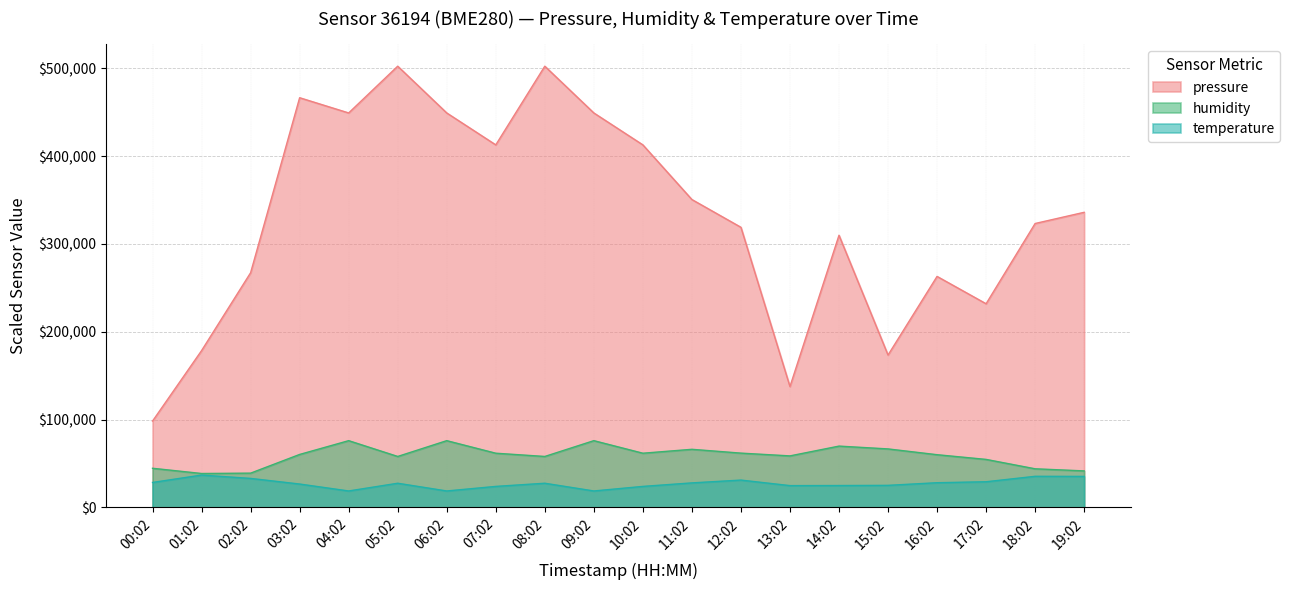

Reading left to right, list all the values displayed in this chart.

pressure: 98340.0	178590.0	267270.0	466590.0	449250.0	502500.0	449250.0	412890.0	502500.0	449250.0	412890.0	350640.0	319020.0	137640.0	309930.0	173520.0	263070.0	231930.0	323340.0	336090.0
humidity: 44550.0	38600.0	39000.0	60300.0	76000.0	58000.0	76000.0	61700.0	58000.0	76000.0	61700.0	66150.0	61800.0	58650.0	69800.0	66600.0	60000.0	54650.0	43950.0	41550.0
temperature: 28400.0	36800.0	33000.0	26600.0	18700.0	27500.0	18700.0	23900.0	27500.0	18700.0	23900.0	27900.0	31100.0	24800.0	24900.0	25100.0	28100.0	29200.0	35400.0	35300.0